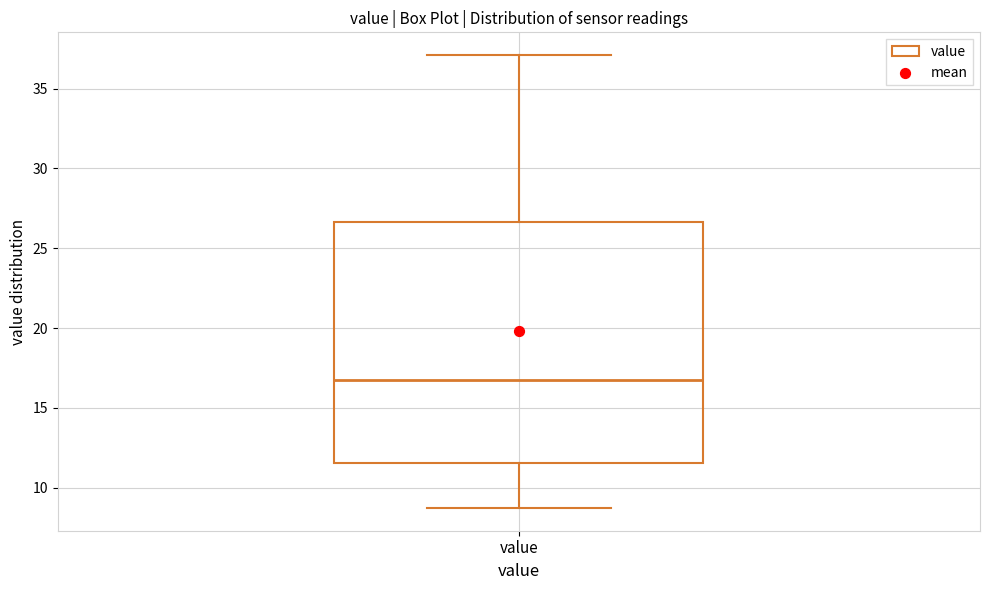

Read this box plot against the y-axis: the position of the median line, the range covered by the box, and the ends of both whiskers. The values are not printed on the chart, so give them approximately, as read against the axis.

median 17.0, box 11.5 to 26.5, whiskers 8.5 to 37.0